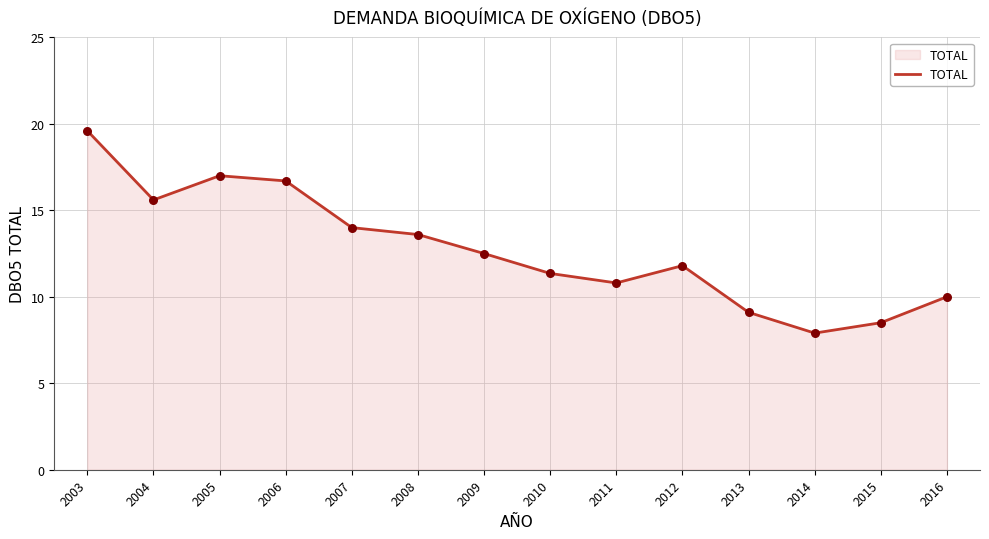

Between 2003 and 2006, which is larger?

2003